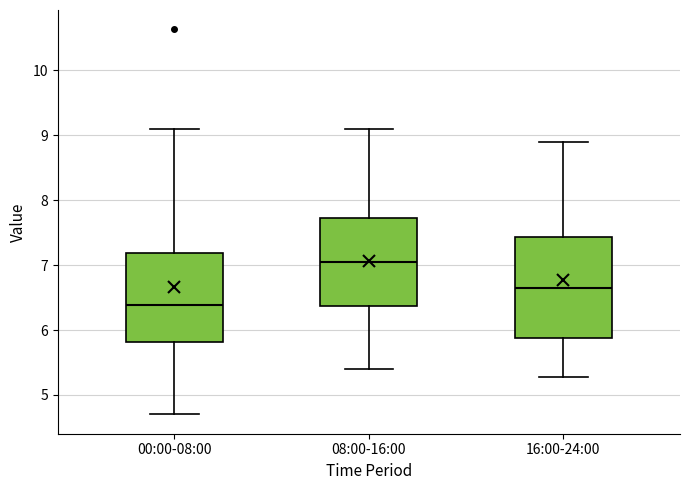

Which box has the lowest median line?

00:00-08:00